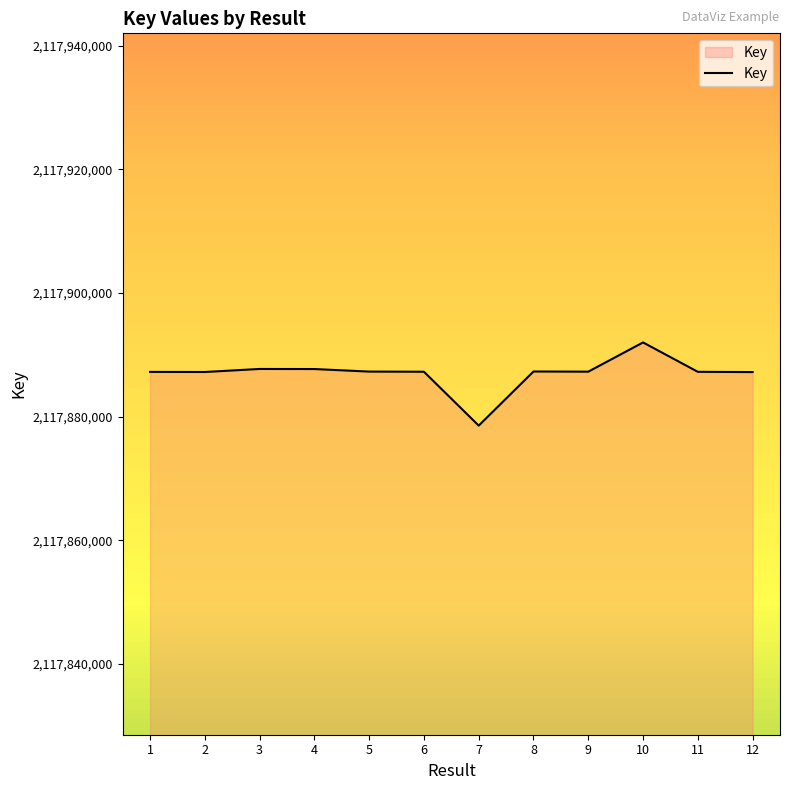

What is the sum of all values?

25414644118